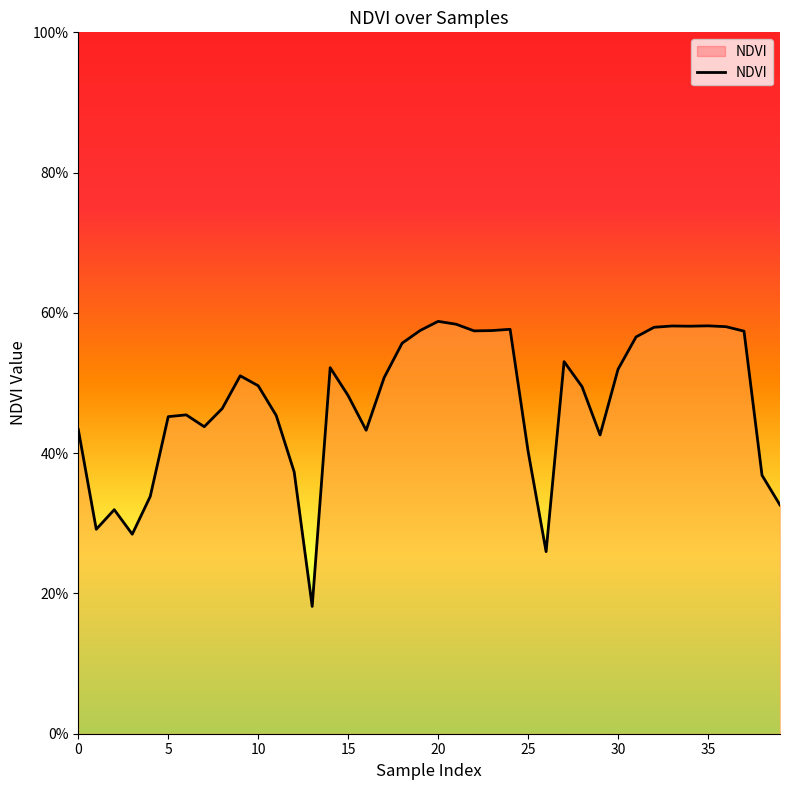

Does the chart display data point markers on the line(s)?

No